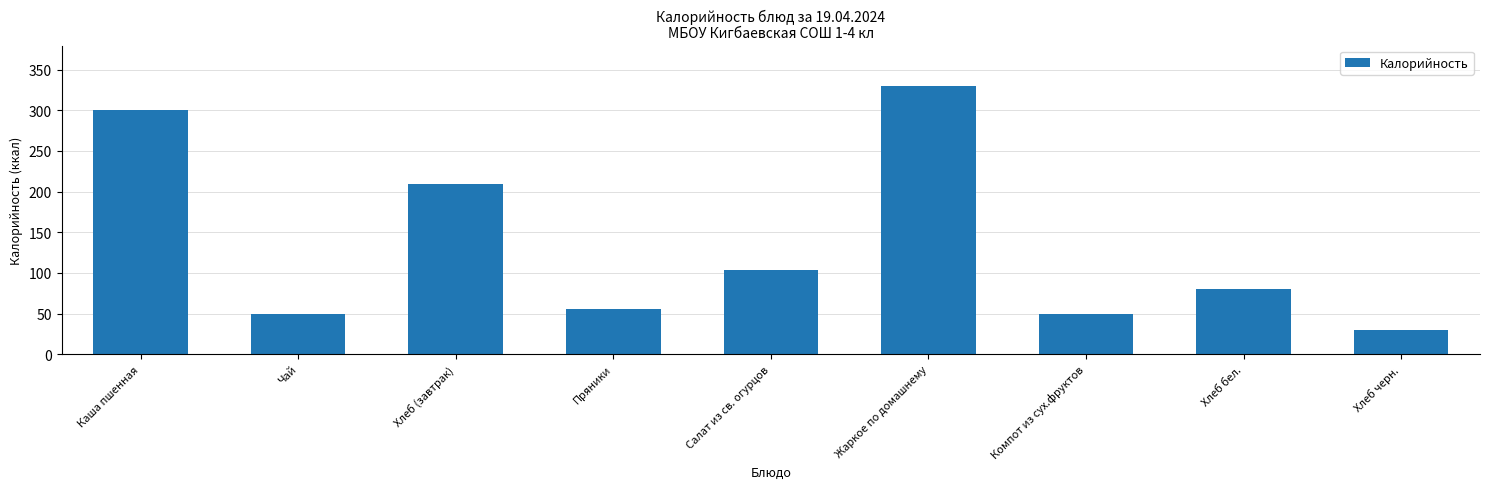

What is the label of the 5th bar from the right?

Салат из св. огурцов